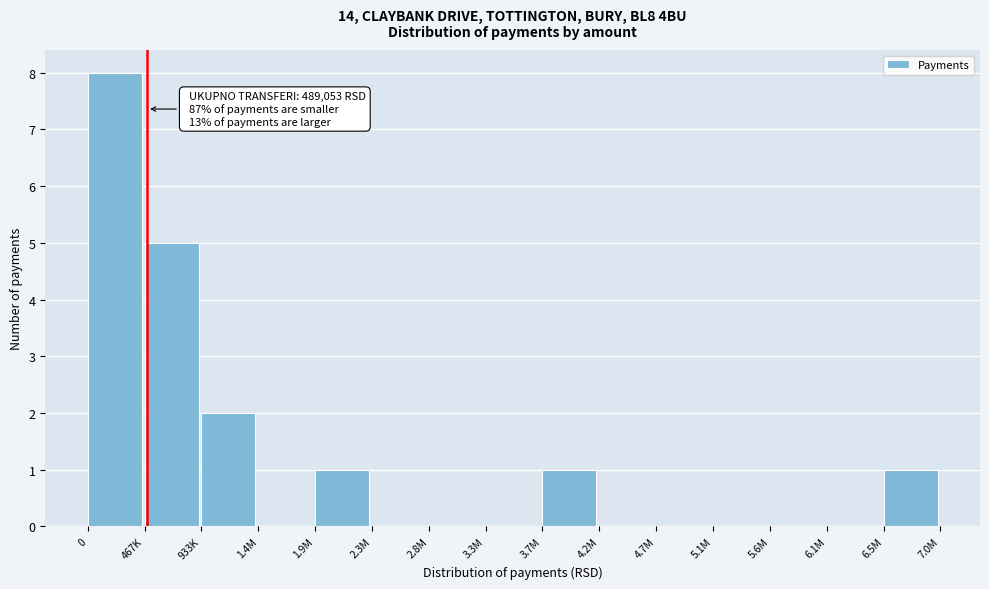

Reading right to left, extract all data points from this chart.

6.5M=1	6.1M=0	5.6M=0	5.1M=0	4.7M=0	4.2M=0	3.7M=1	3.3M=0	2.8M=0	2.3M=0	1.9M=1	1.4M=0	933K=2	467K=5	0=8